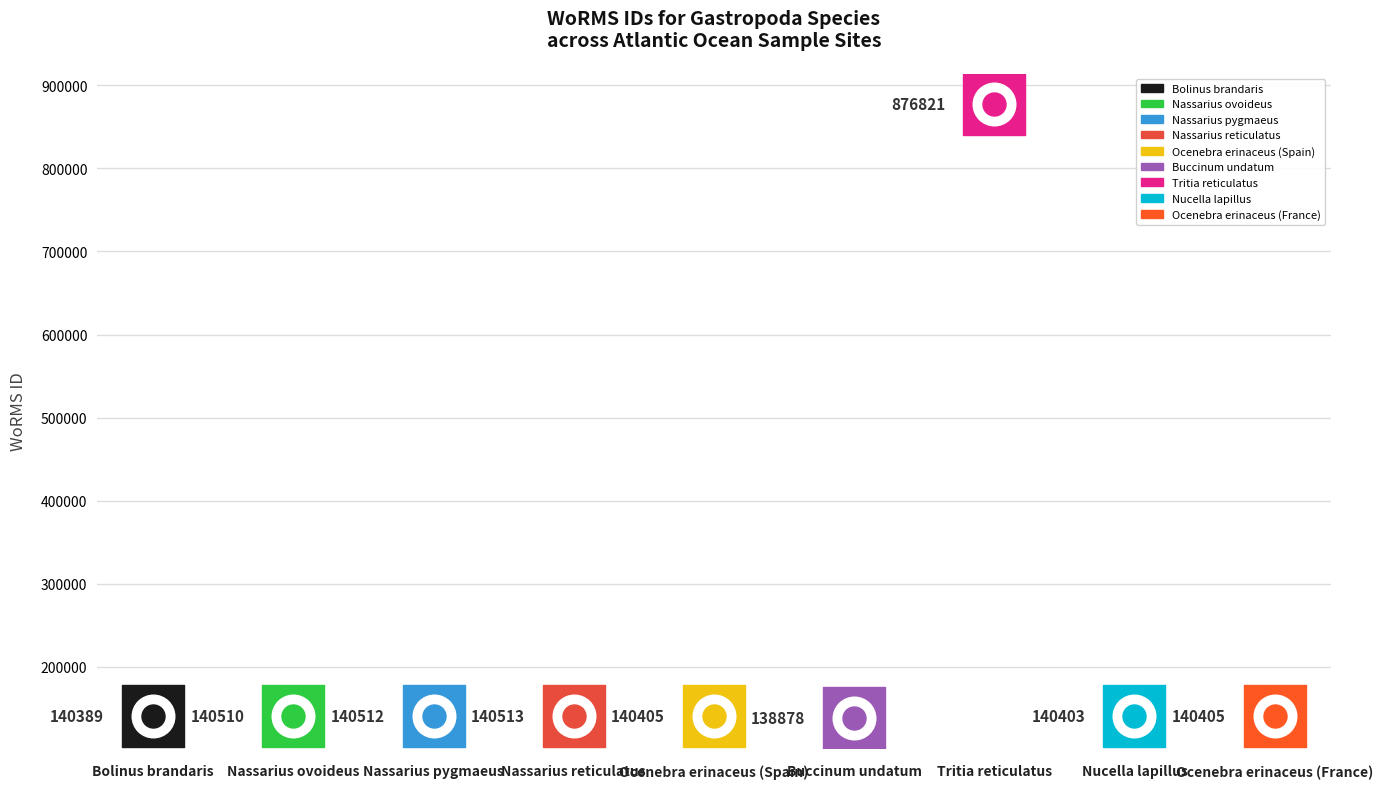

Which has a higher value, Buccinum undatum or Nassarius reticulatus?

Nassarius reticulatus